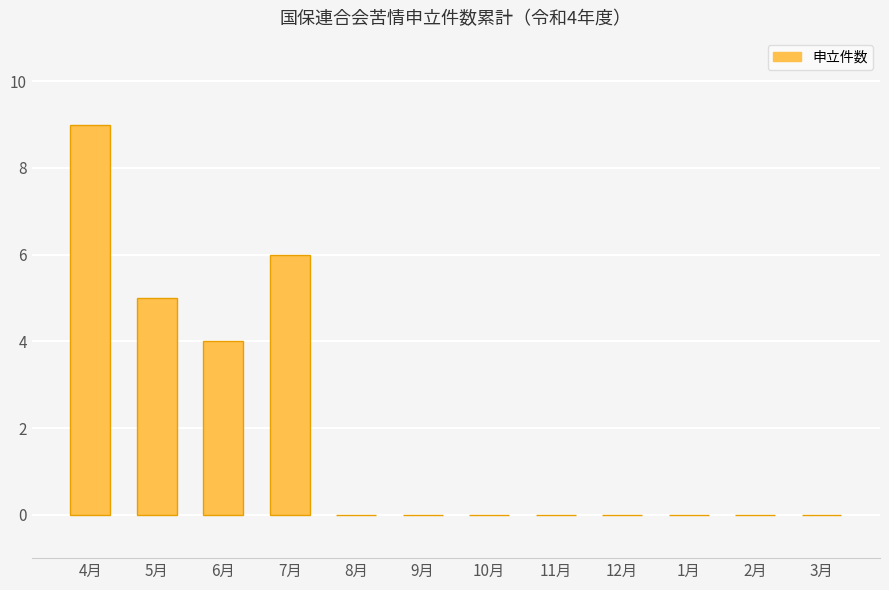

What is the sum of all values?

24